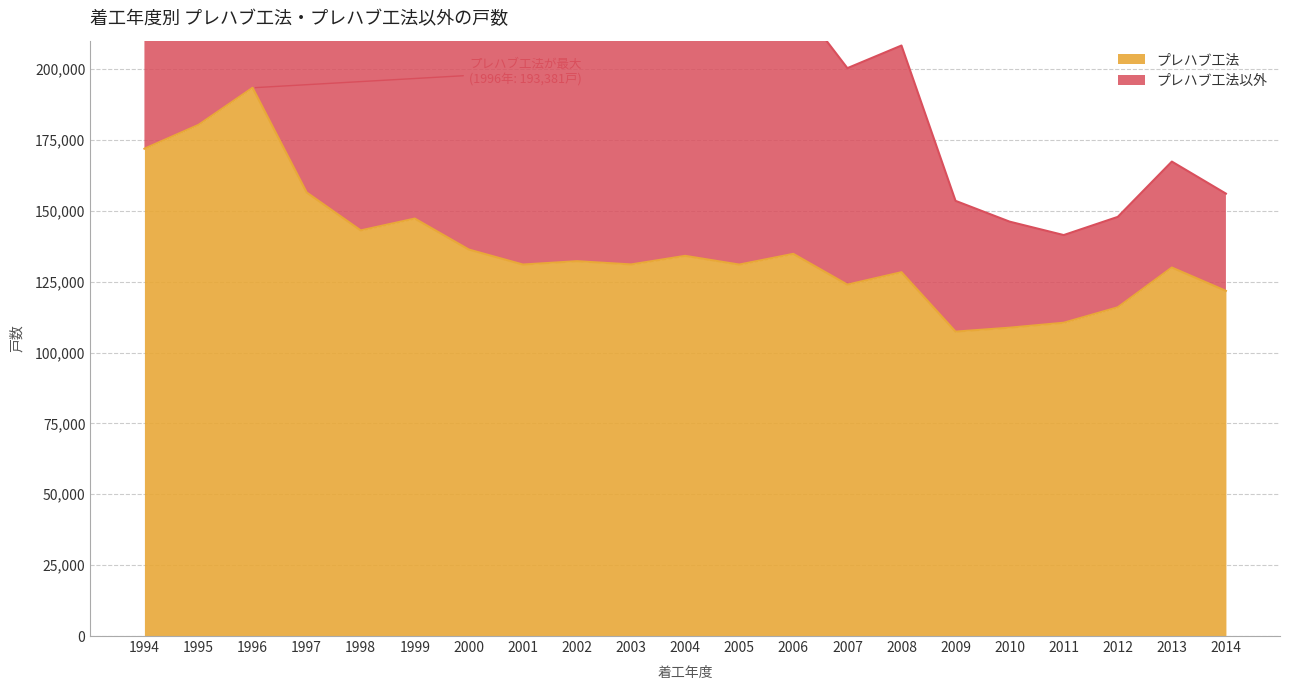

Which series has the largest total across all categories?

プレハブ工法以外